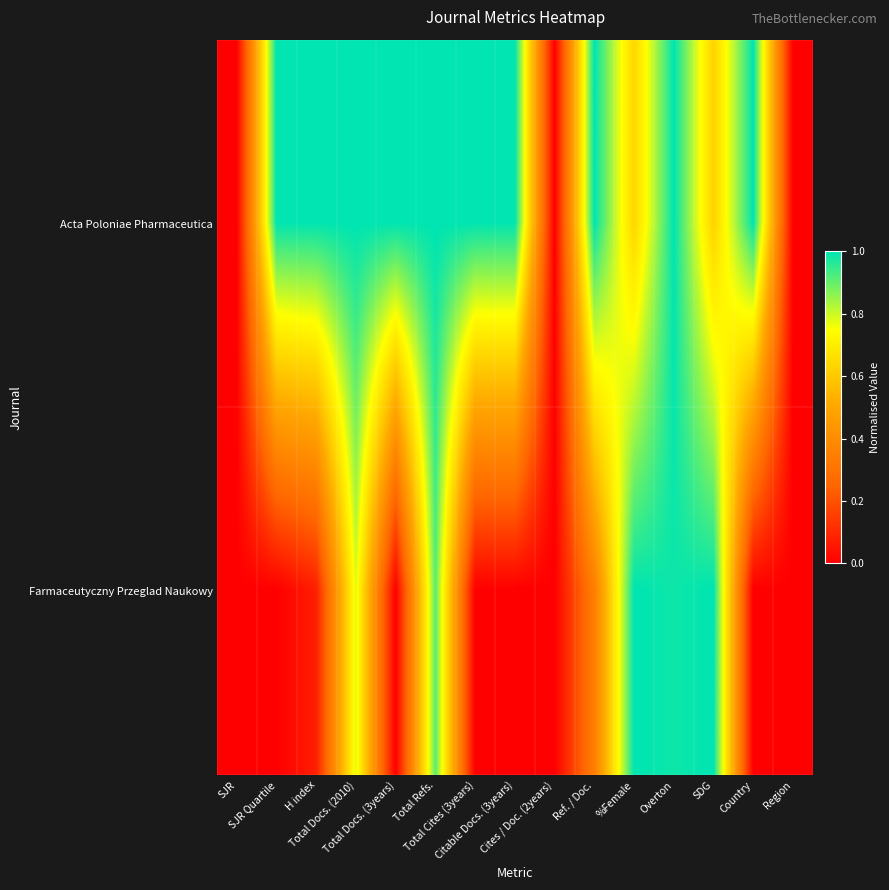

Which series has the largest total across all categories?

Acta Poloniae Pharmaceutica